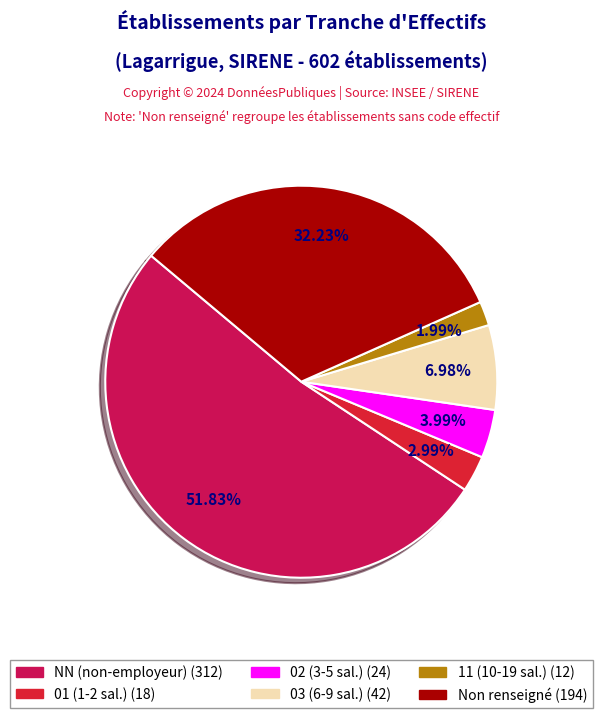

Is there any slice that represents more than half of the pie?

Yes